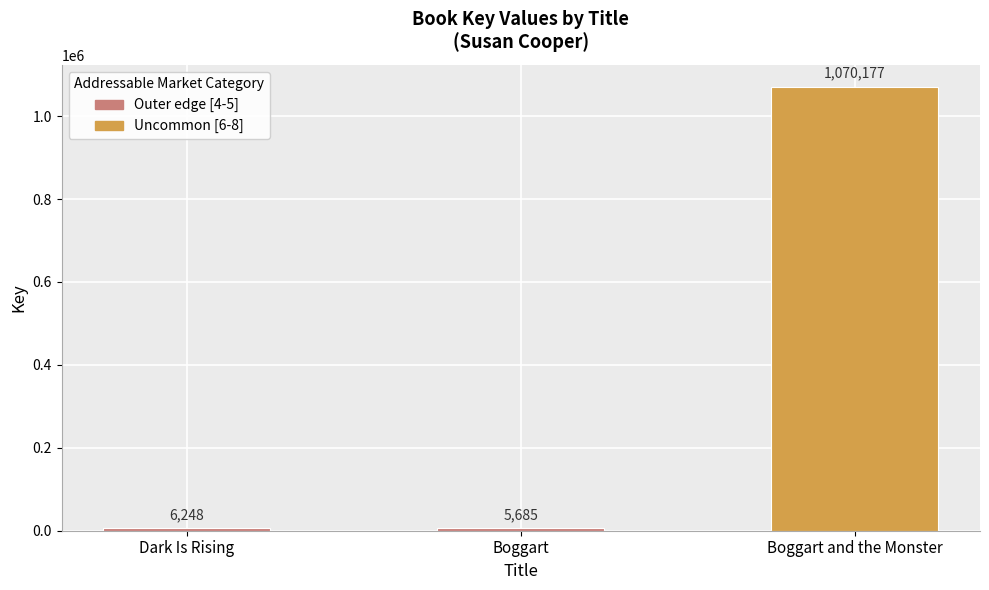

What is the change in value from Boggart to Boggart and the Monster?

+1064492